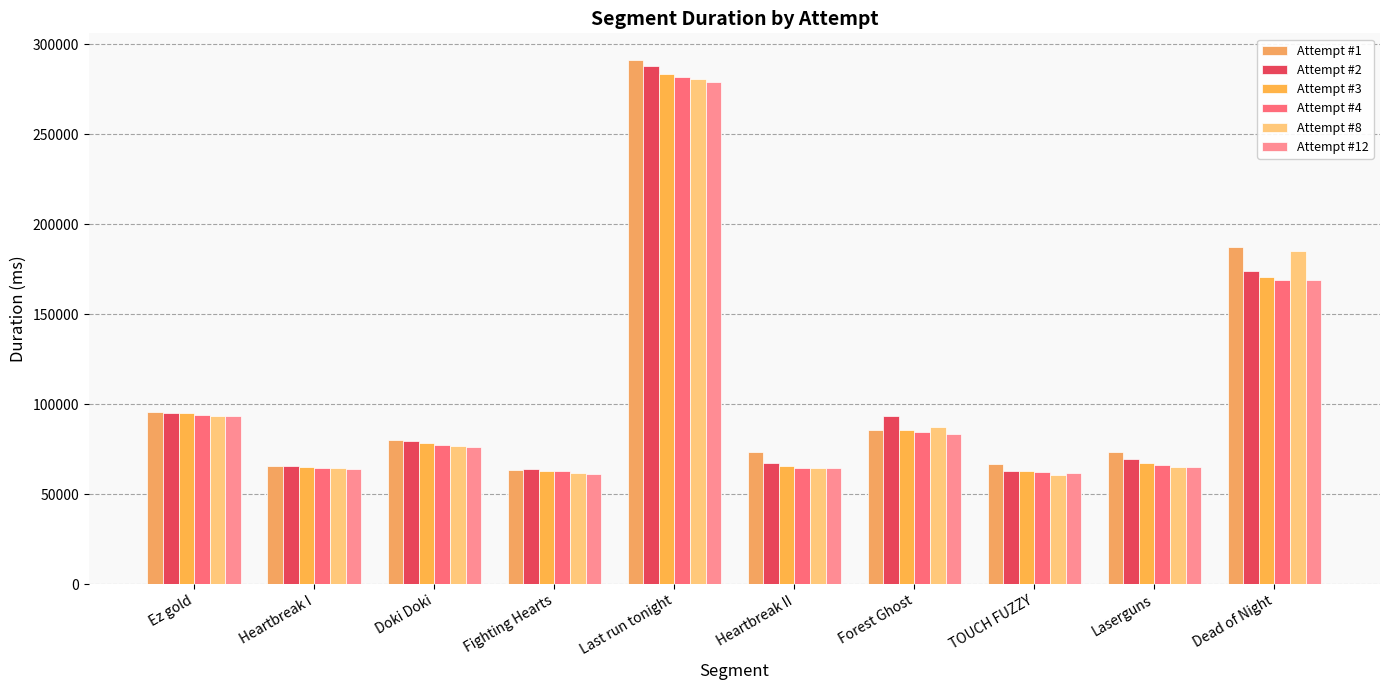

Which series has the widest spread of values?

Attempt #1